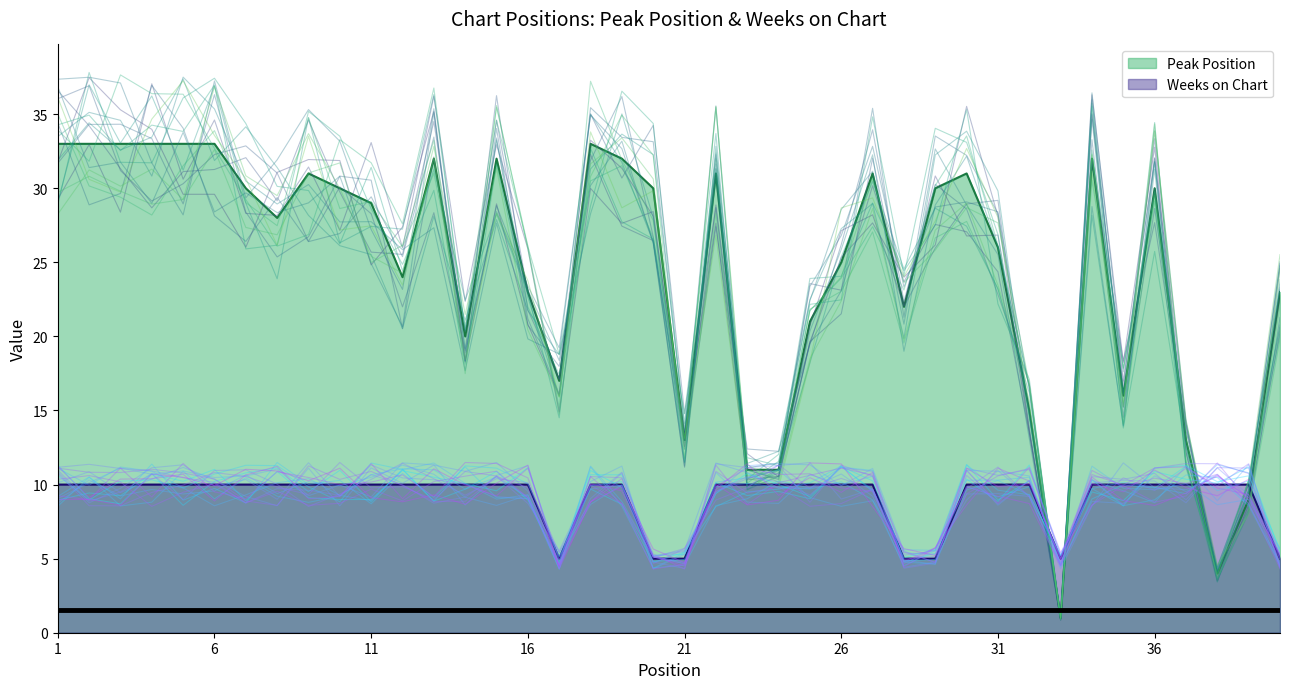

At 11, list the series in order from largest to smallest.

Peak Position, Weeks on Chart